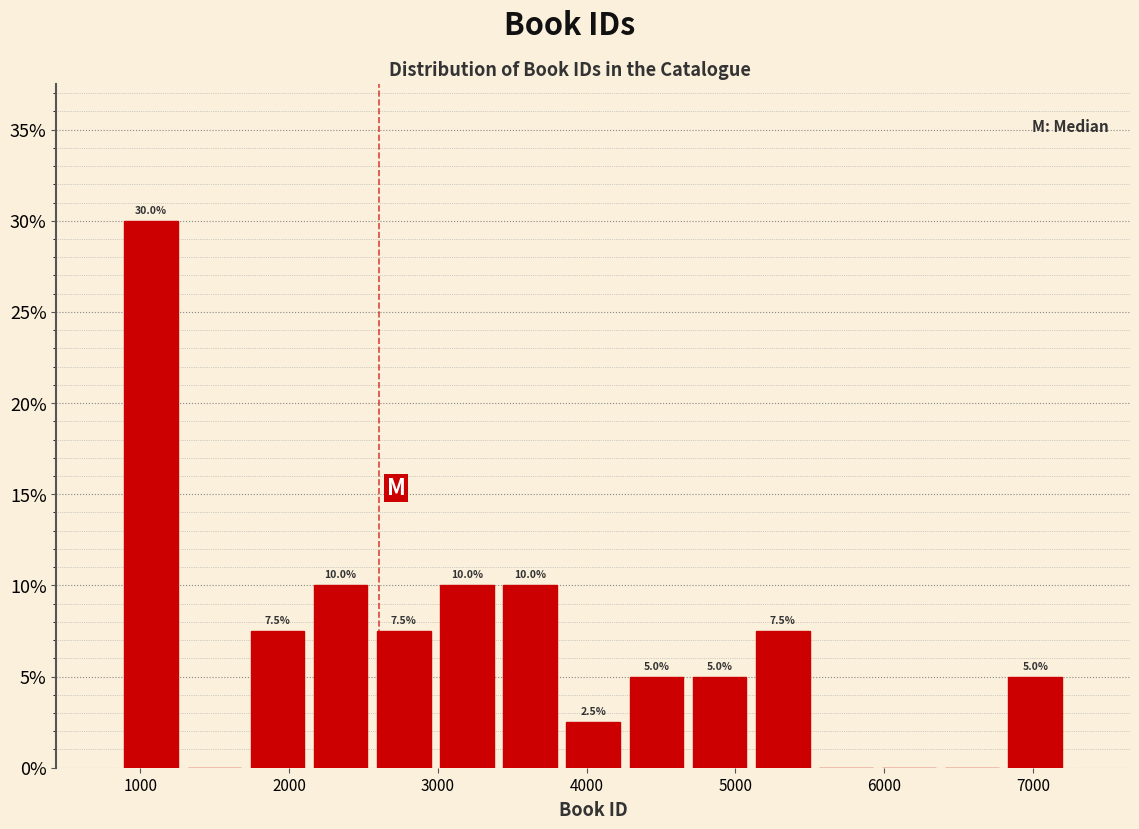

Which range on the x-axis has the tallest bar?

900 to 1300